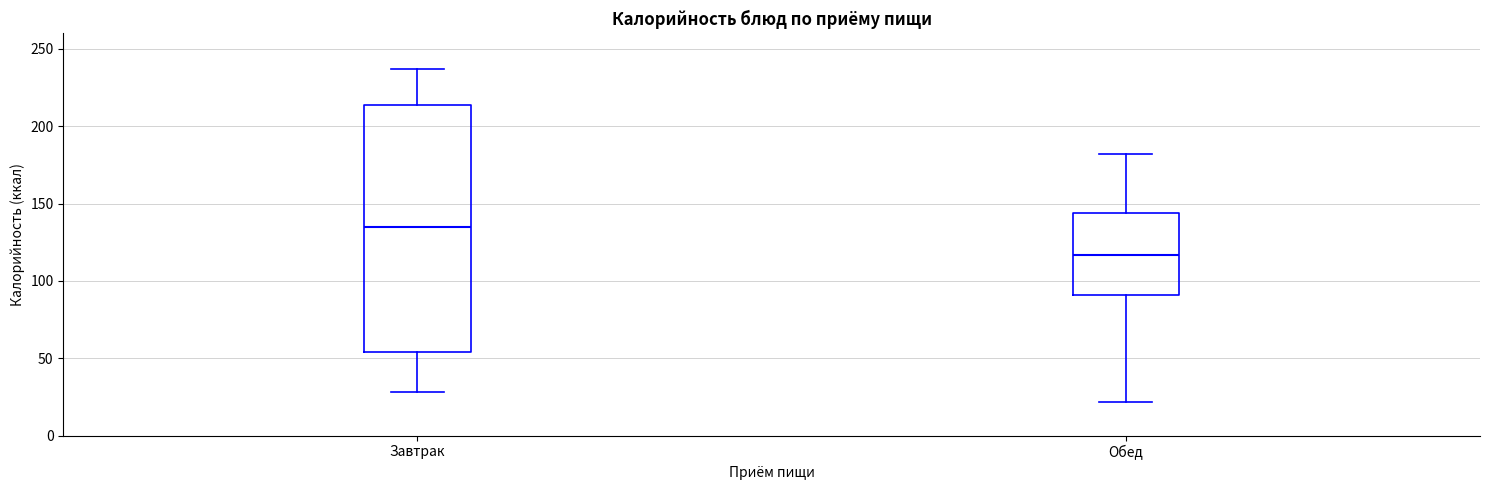

Which box has the lowest median line?

Обед